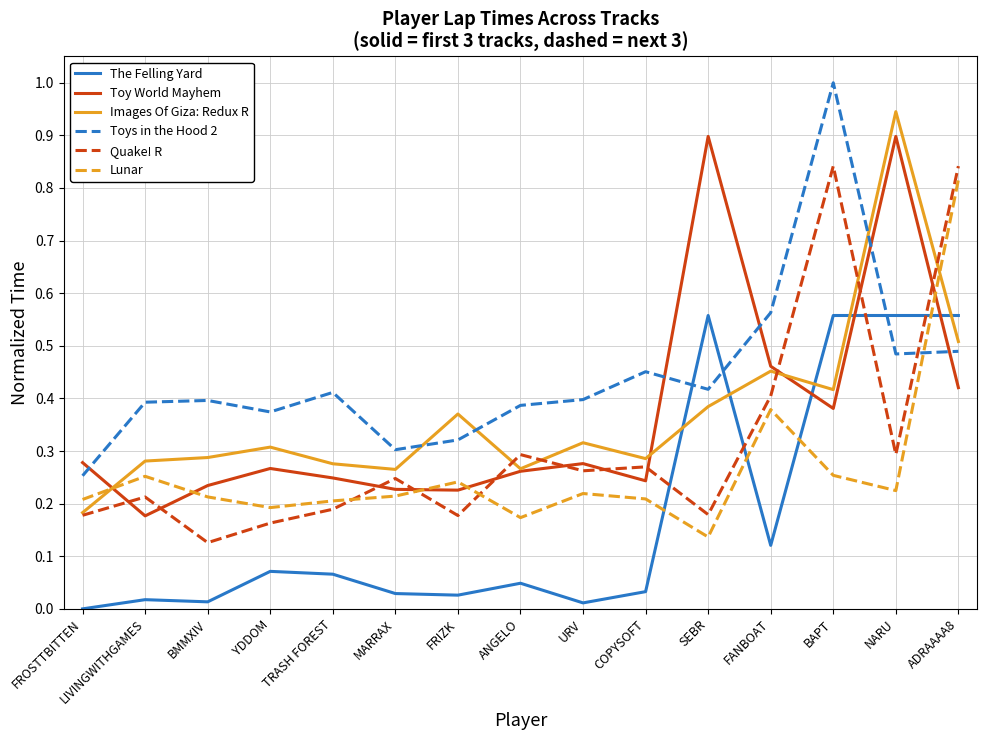

At which label is Lunar closest to 0?

SEBR